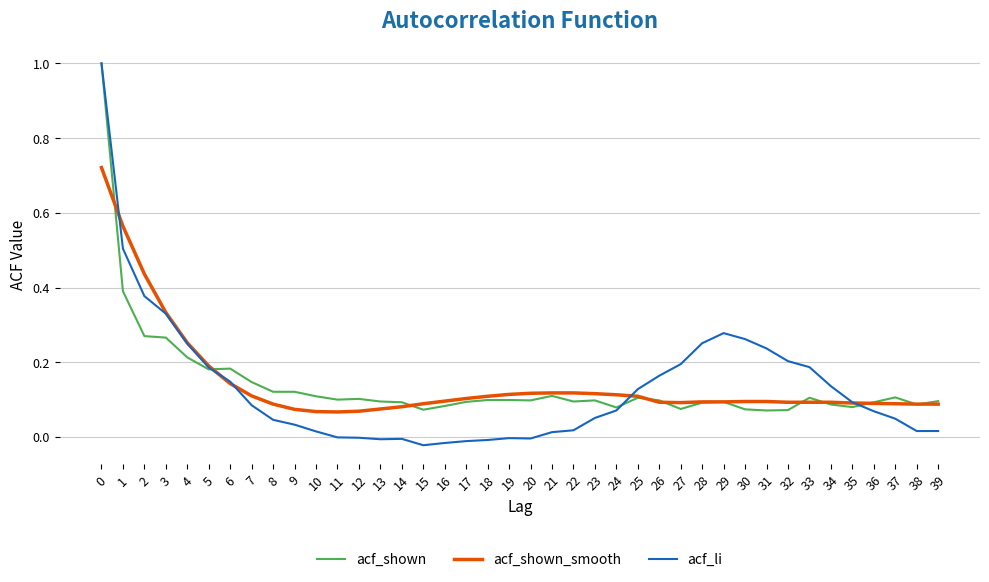

After their last crossing, which series has the higher values: acf_shown_smooth or acf_li?

acf_shown_smooth